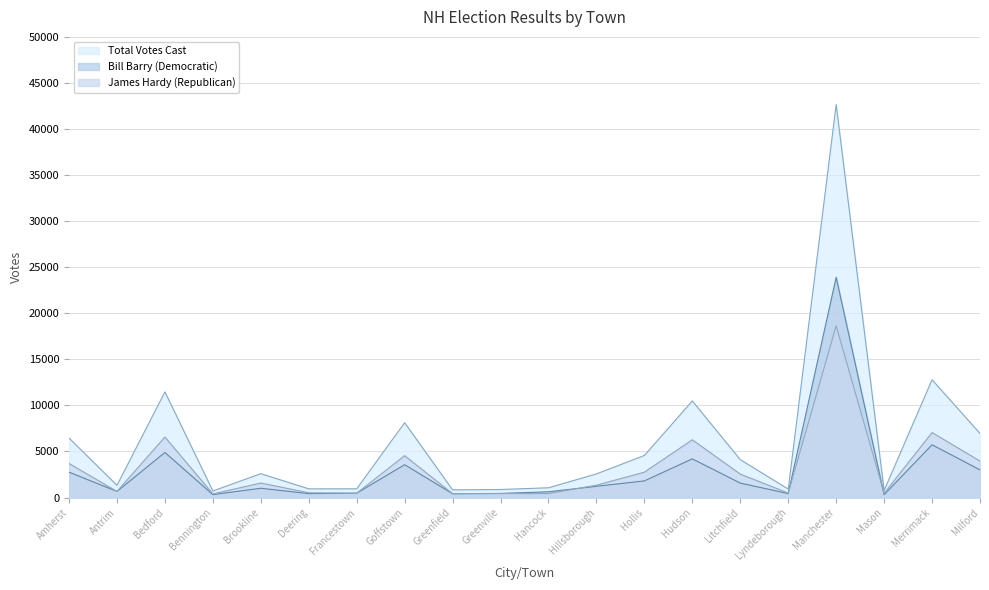

The value of James Hardy (Republican) at Lyndeborough is 749. True or false?

False